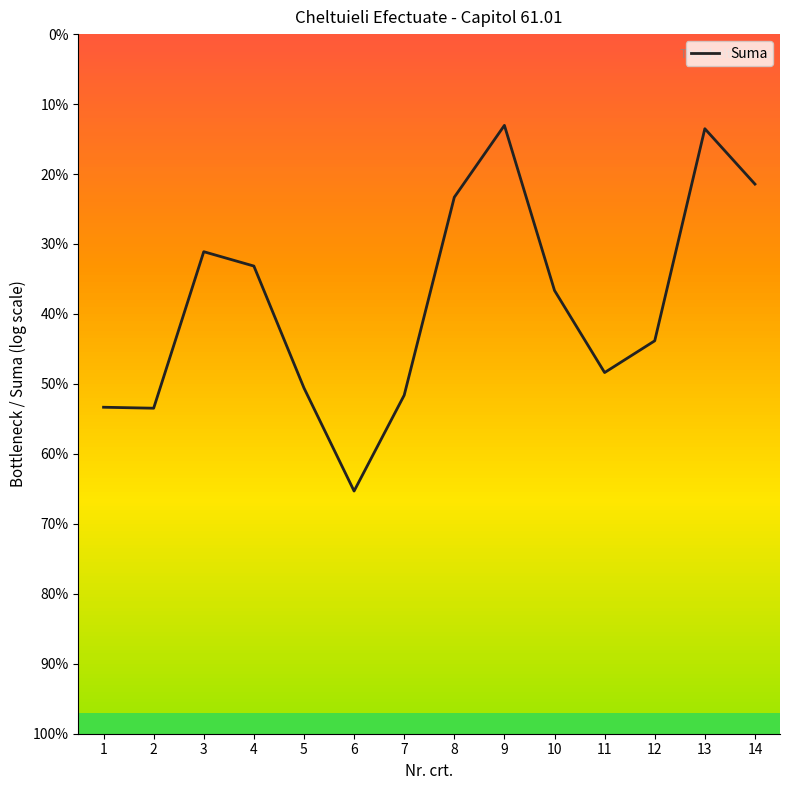

Where is the first local maximum?

3